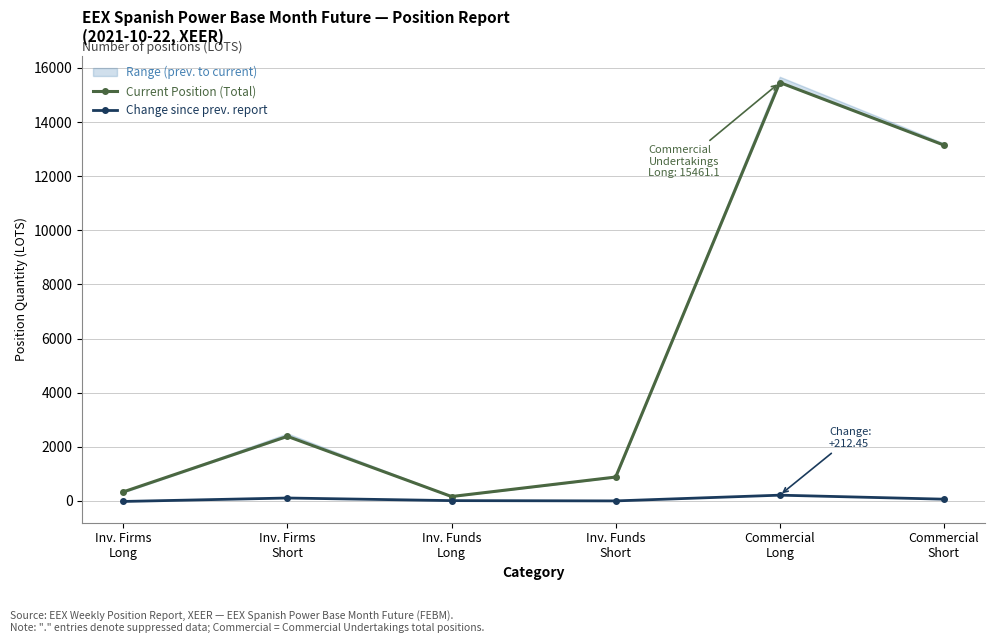

What is the sum of all Change since prev. report values?

374.8